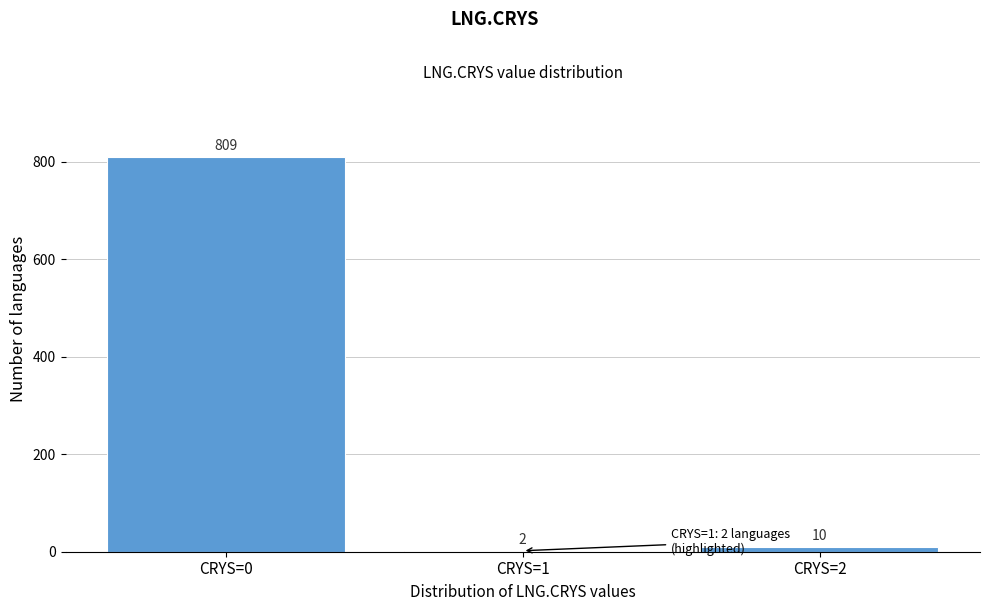

Reading right to left, list all the values displayed in this chart.

CRYS=2=10	CRYS=1=2	CRYS=0=809